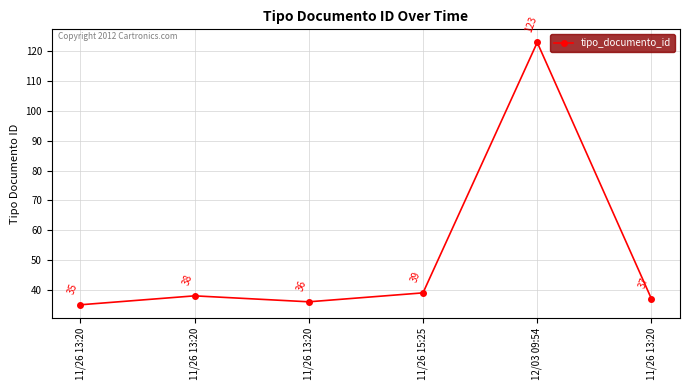

Which category has the highest value across all series?

12/03 09:54